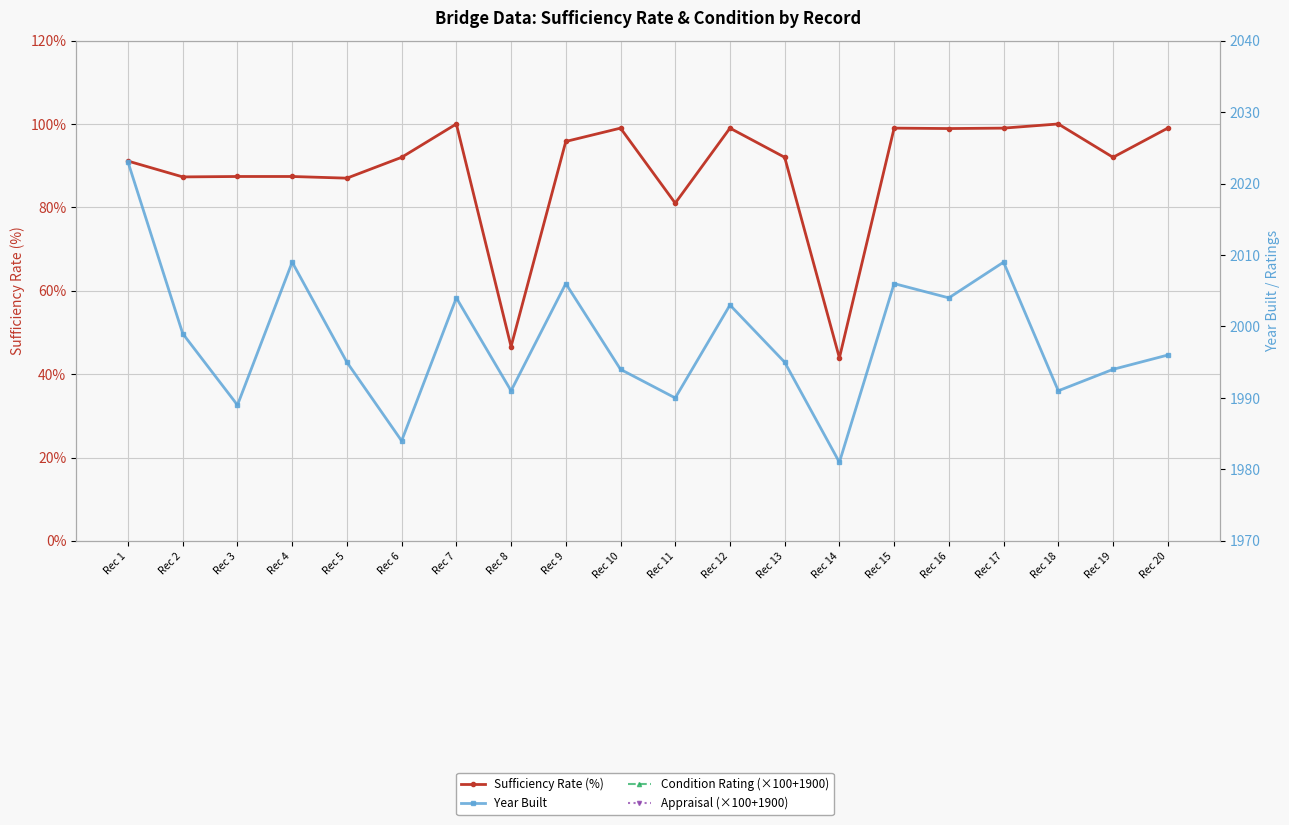

What is the lowest value of the Sufficiency Rate (%) series?

43.9